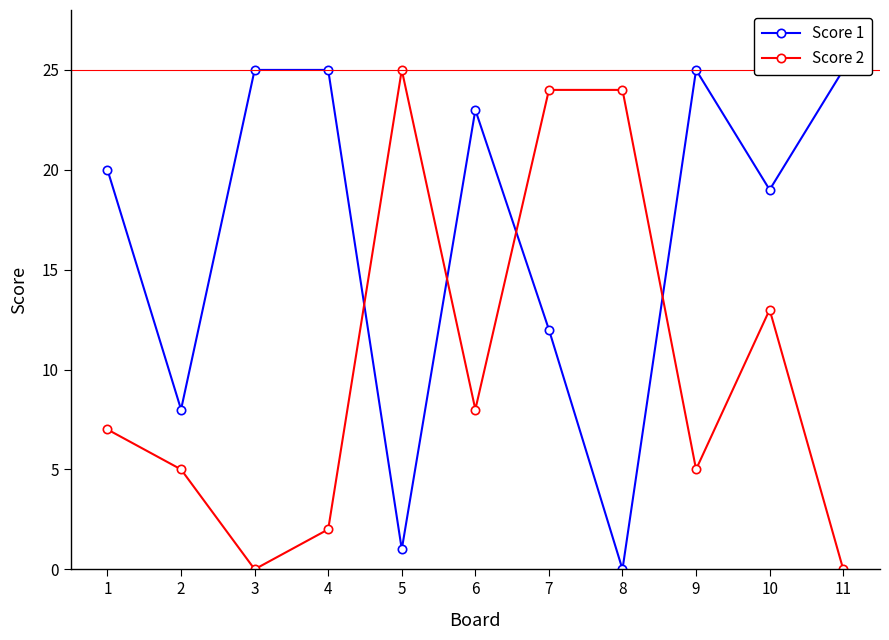

In Score 2, how many points are lower than both neighbors (excluding endpoints)?

3